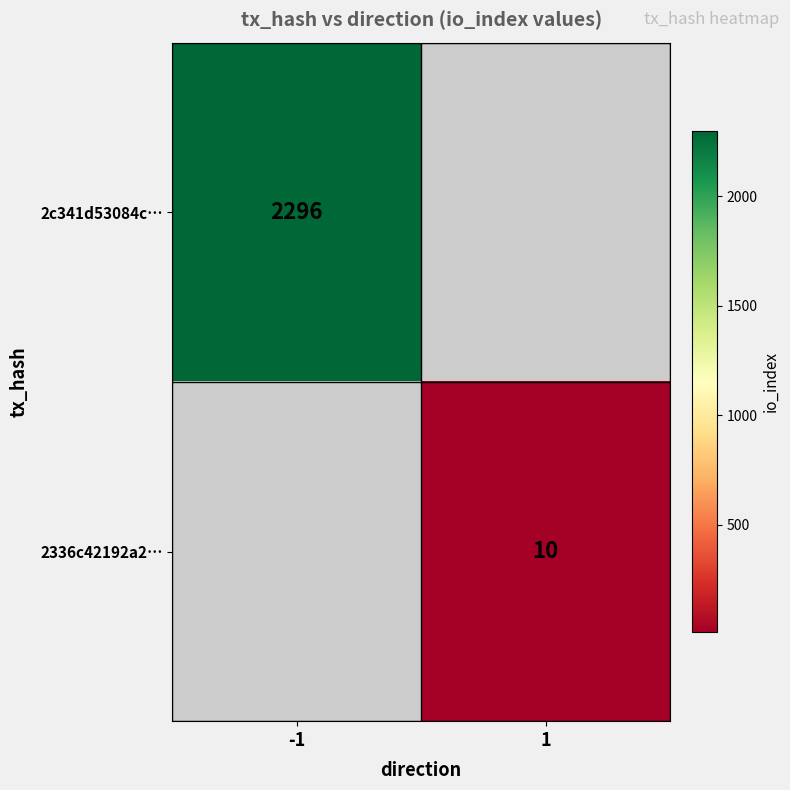

Is it true that 2c341d53084c… equals 2296 at -1?

True